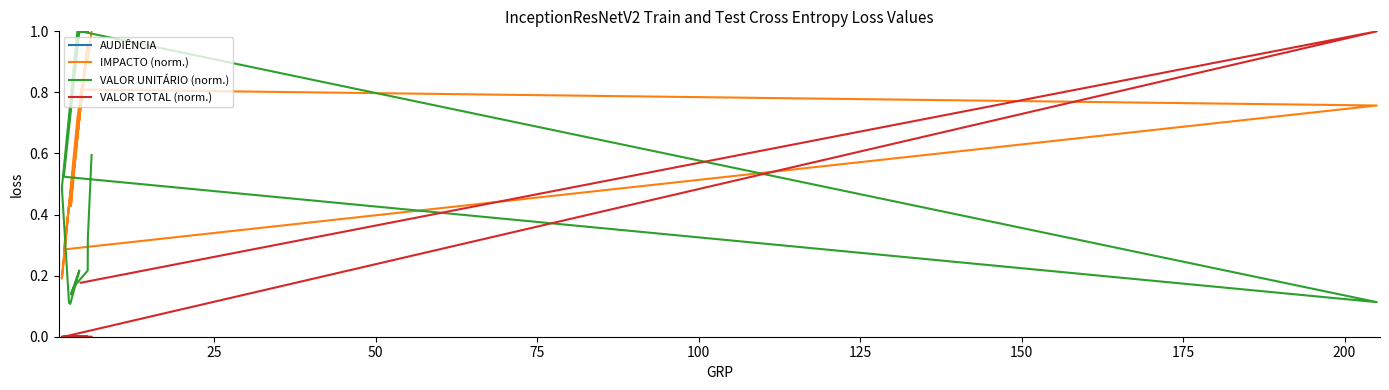

In AUDIÊNCIA, how many points are lower than both neighbors (excluding endpoints)?

3